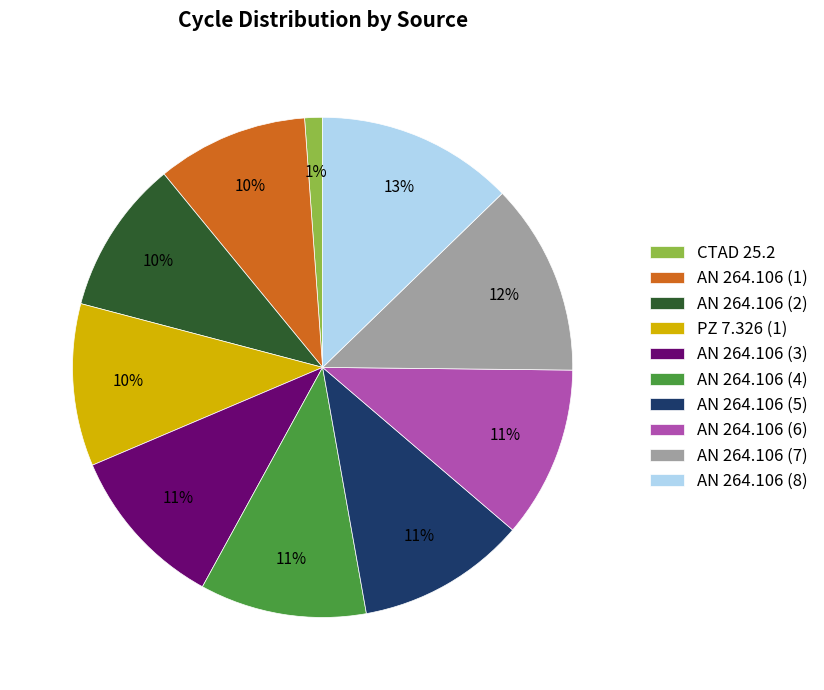

How many segments does this pie chart have?

10